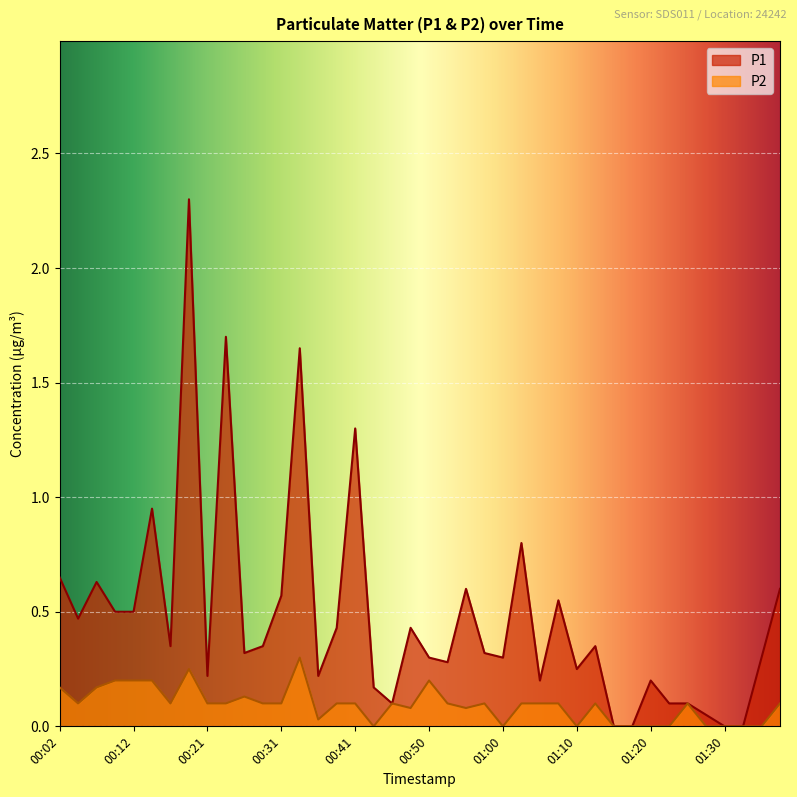

Is it true that P2 equals 0.1 at 00:16?

False